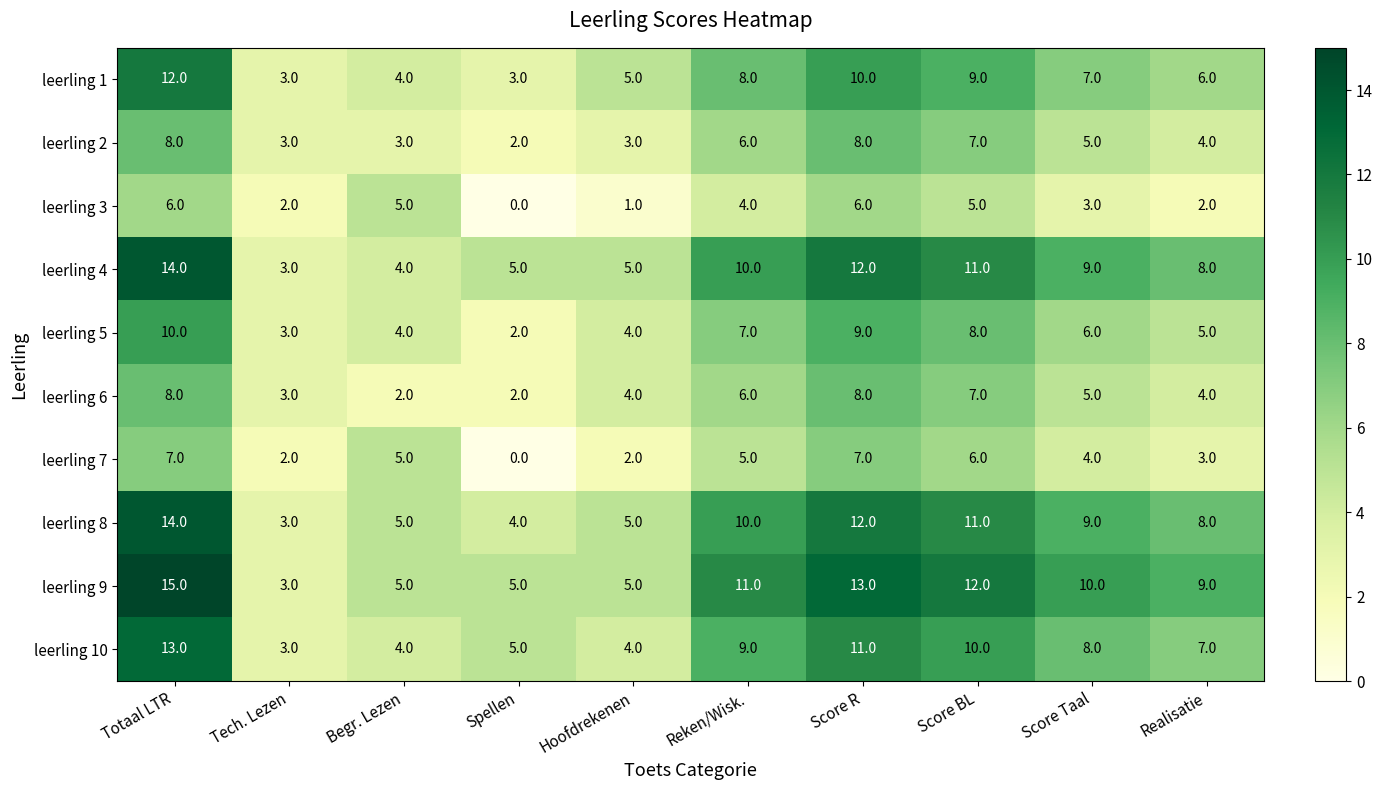

How many distinct data groups are displayed?

10